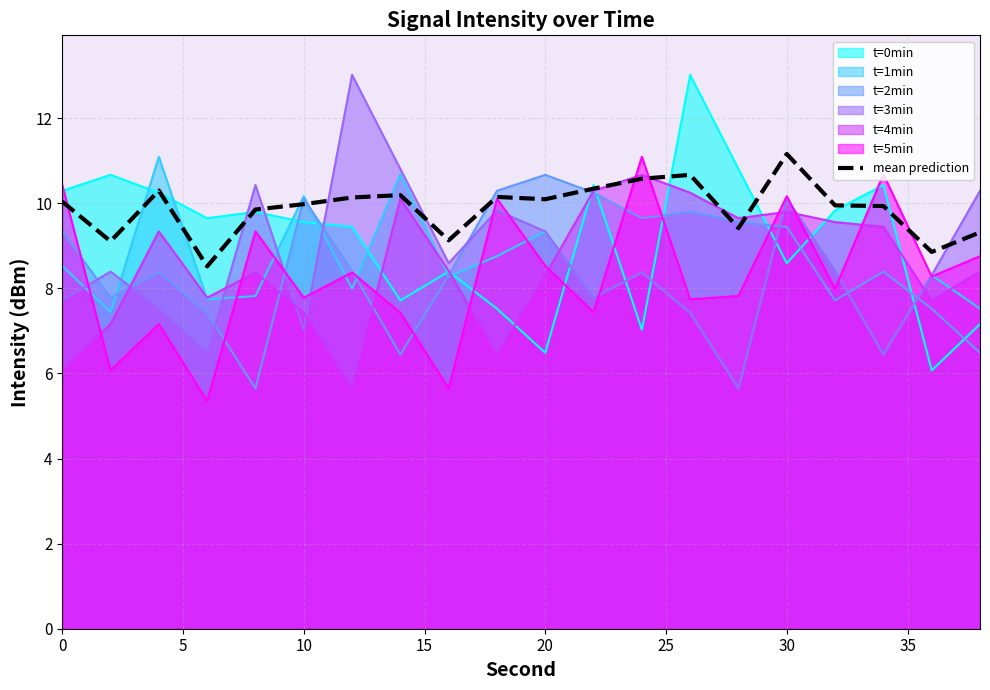

True or false: t=5min has a value of 8.5 at 20.

True